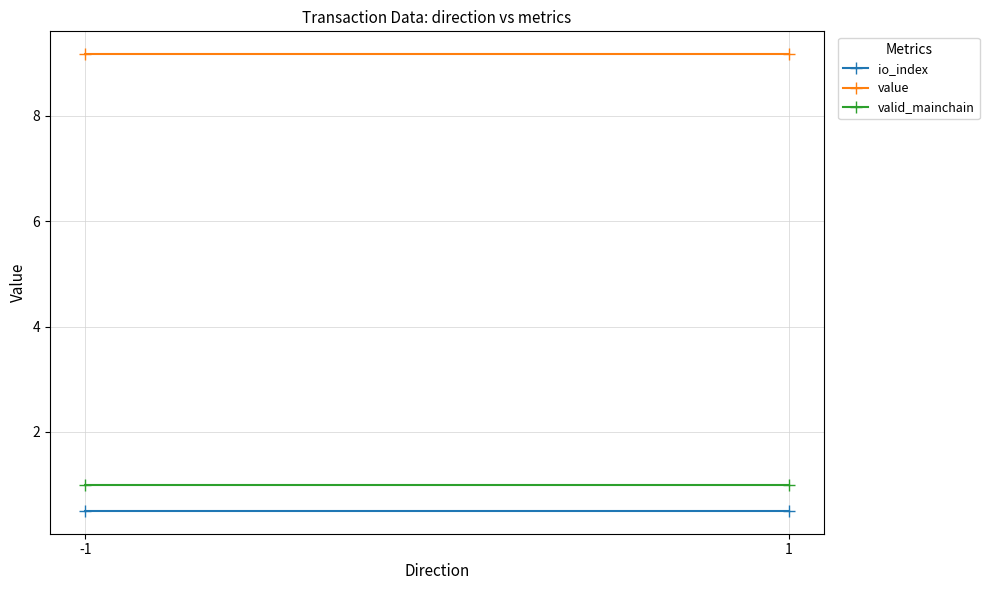

At which category is the sum across all series the highest?

-1